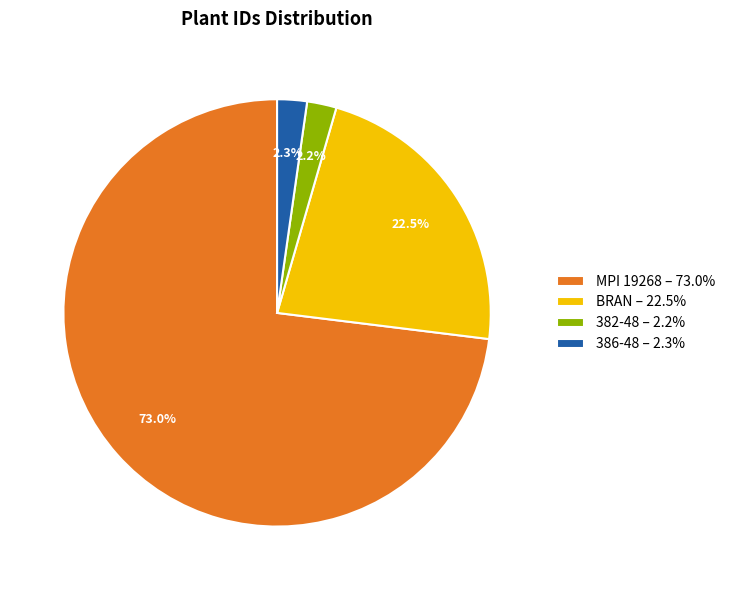

Which category has the biggest portion of the pie?

MPI 19268